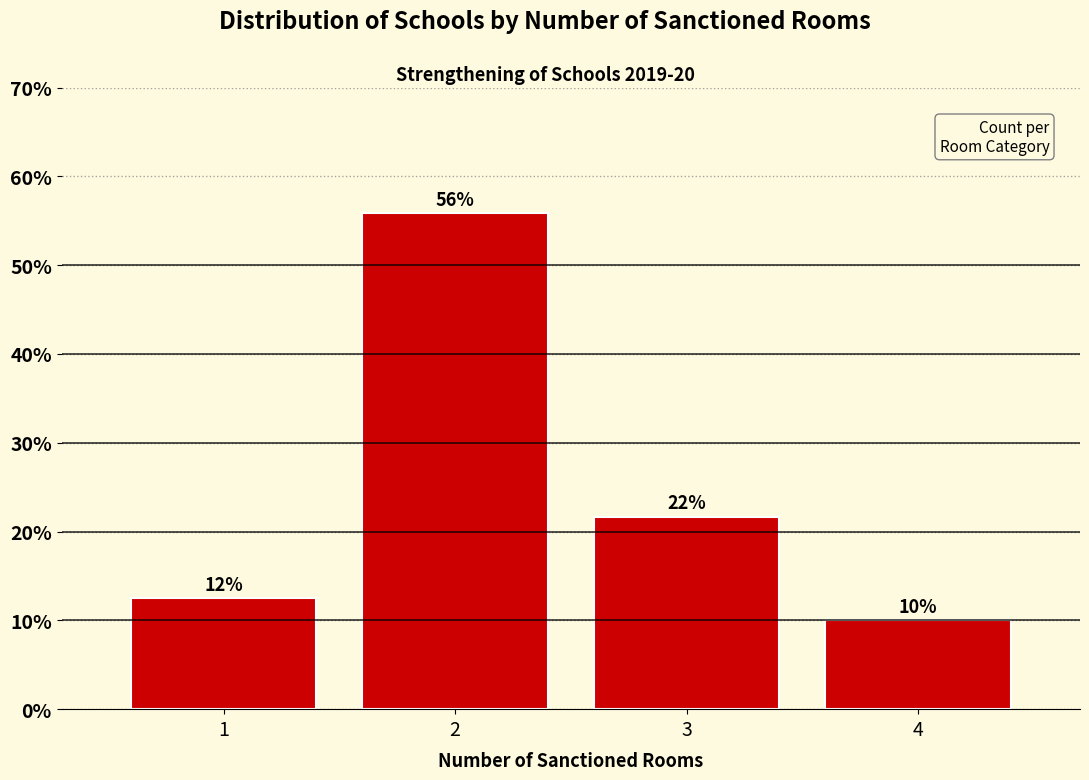

Which has a higher value, 4 or 3?

3